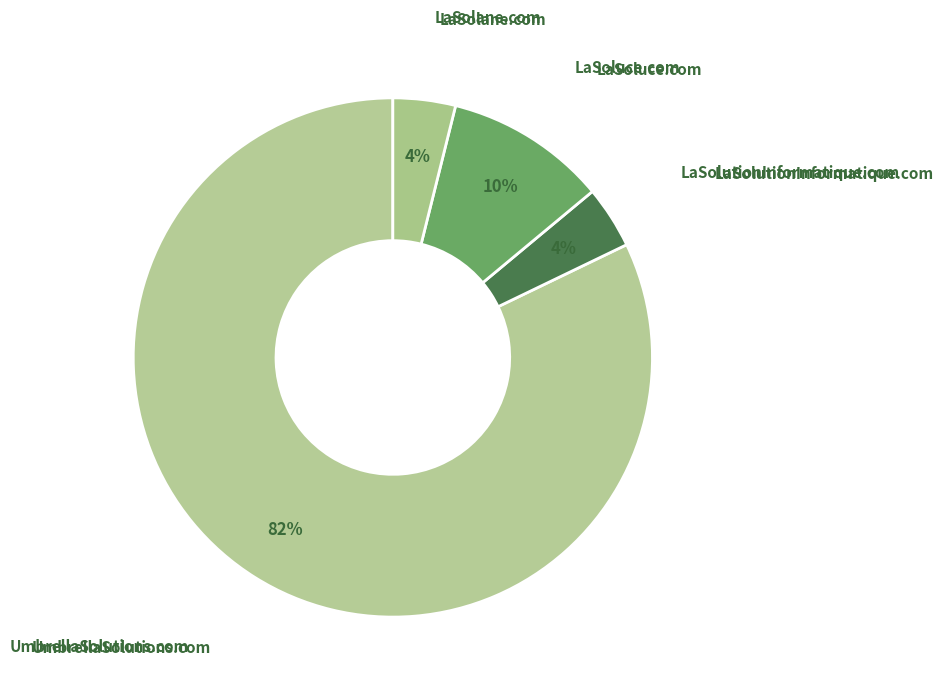

To the nearest percent, what percentage of the pie is UmbrellaSolutions.com?

82%